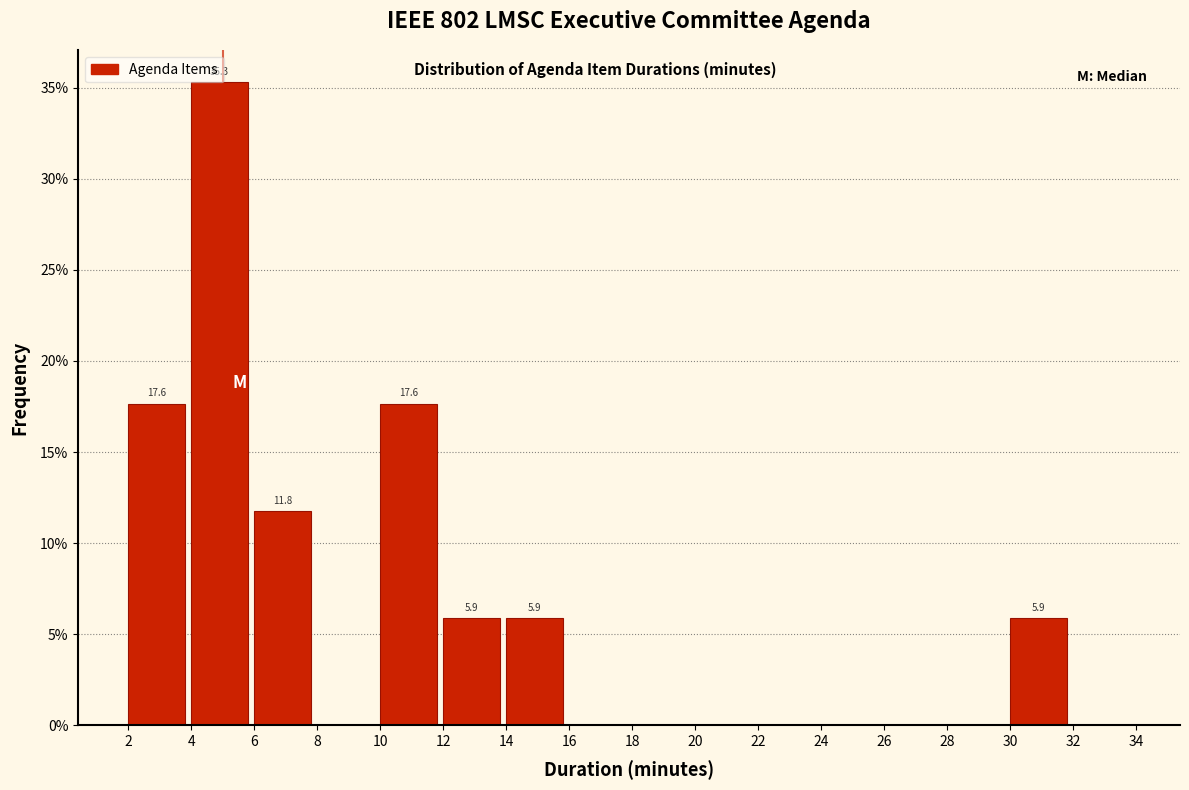

Over which range of the x-axis is the bar tallest?

4 to 6